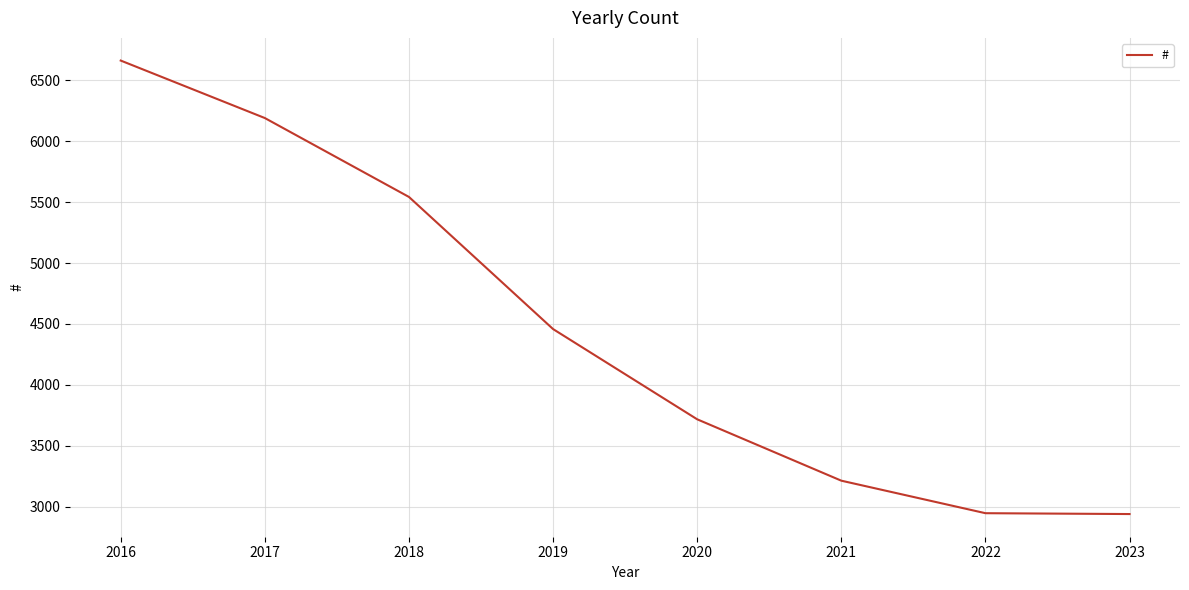

Approximately how many times larger is the value at 2022 compared to 2018?

0.5